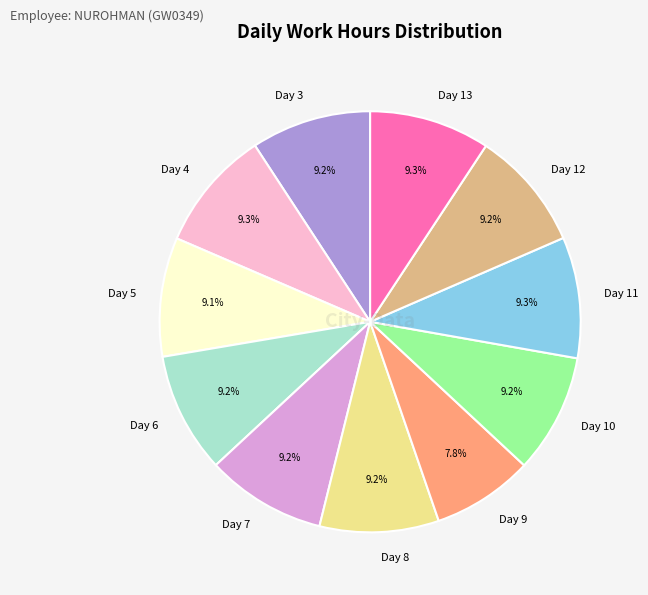

Is Day 5 the majority of the pie?

No